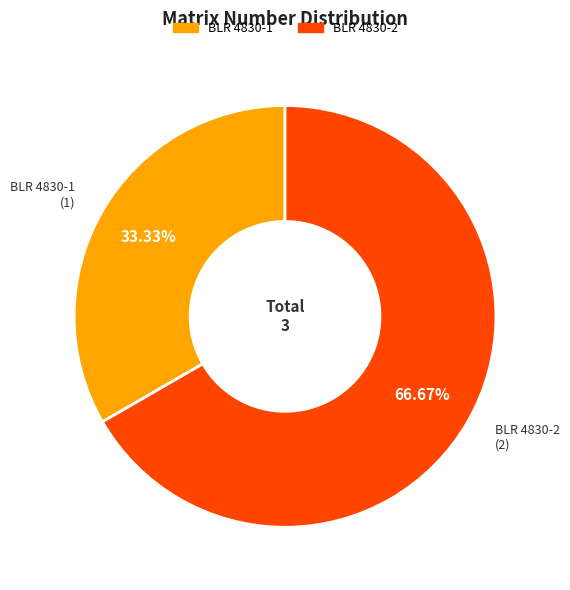

What is the largest slice in the pie chart?

BLR 4830-2